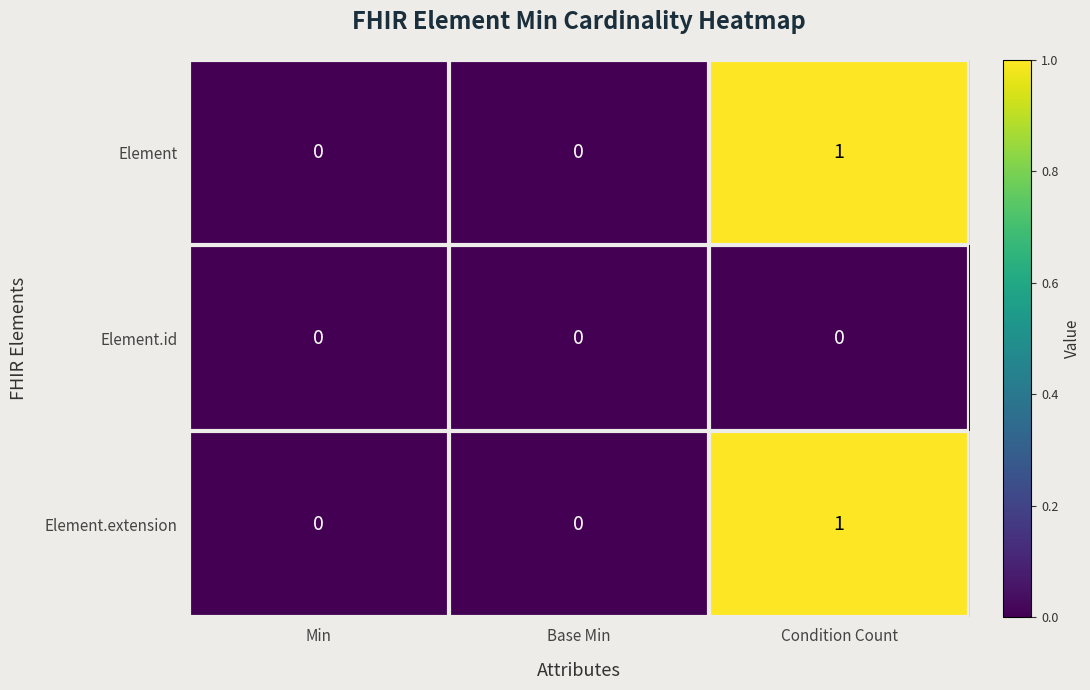

Is it true that Element.id equals 0 at Min?

True